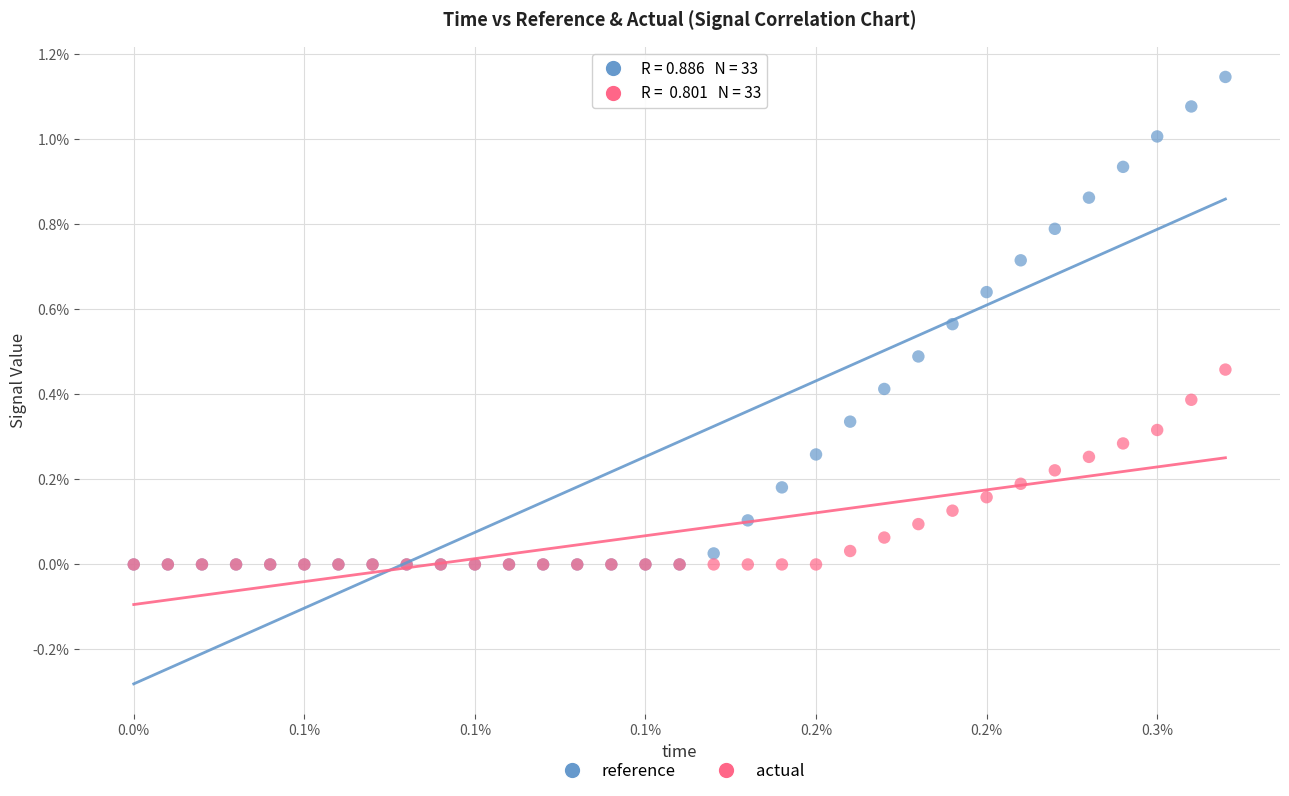

What are all the series names shown in the legend?

reference, actual